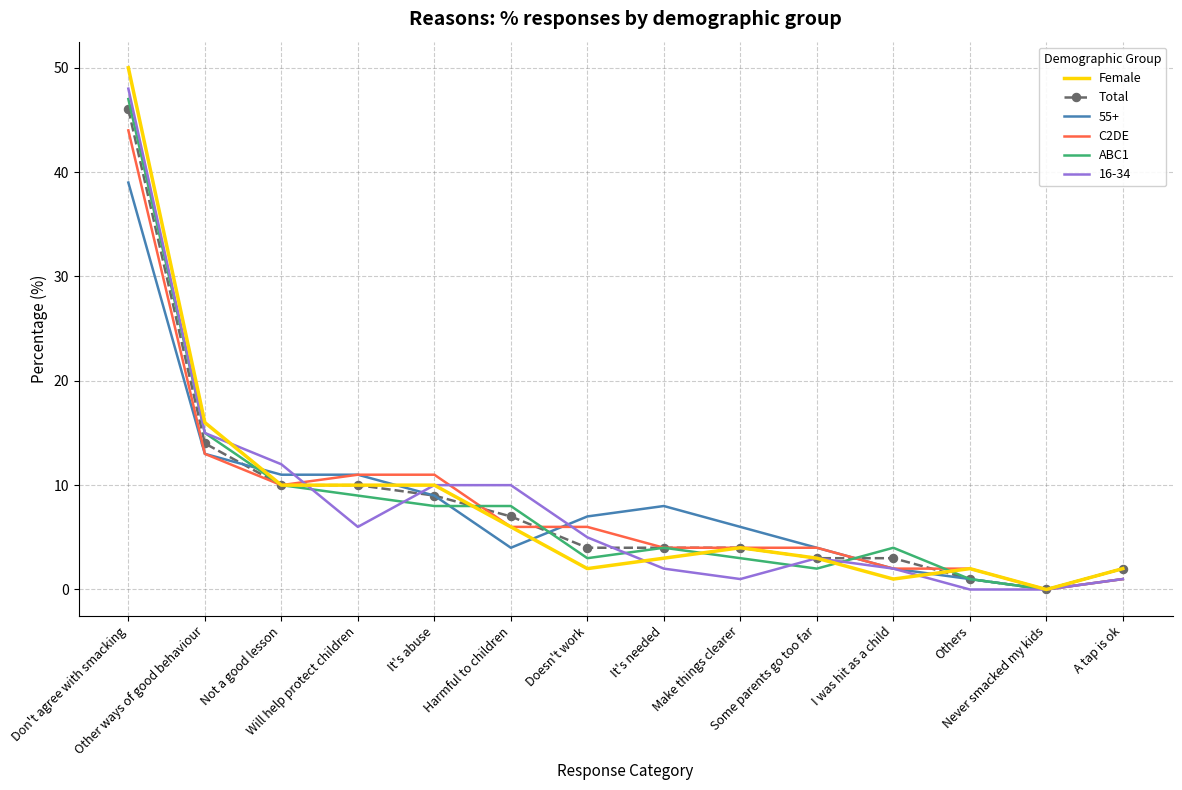

Which series has the widest spread of values?

Female